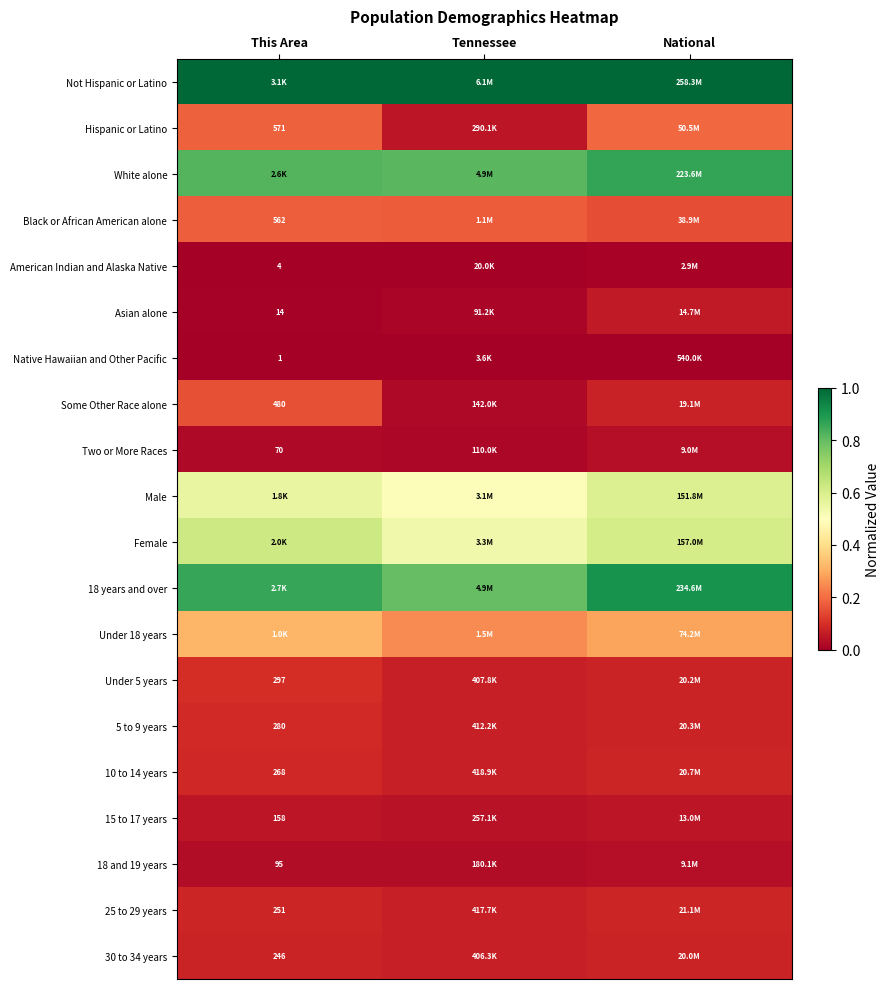

At Tennessee, list the series in order from smallest to largest.

Native Hawaiian and Other Pacific, American Indian and Alaska Native, Asian alone, Two or More Races, Some Other Race alone, 18 and 19 years, 15 to 17 years, Hispanic or Latino, 30 to 34 years, Under 5 years, 5 to 9 years, 25 to 29 years, 10 to 14 years, Black or African American alone, Under 18 years, Male, Female, 18 years and over, White alone, Not Hispanic or Latino